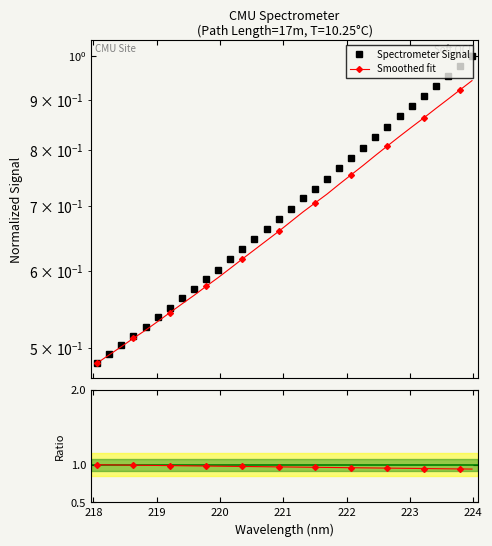

What is the average value of the Ratio series?

1.0